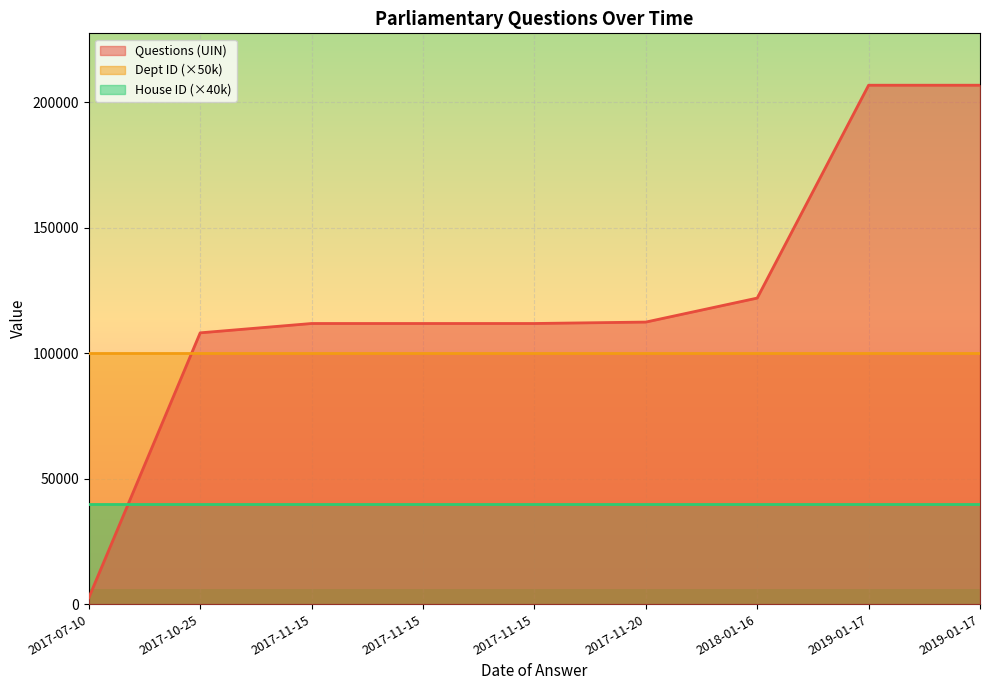

Is it true that Questions (UIN) equals 108143 at 2017-10-25?

True